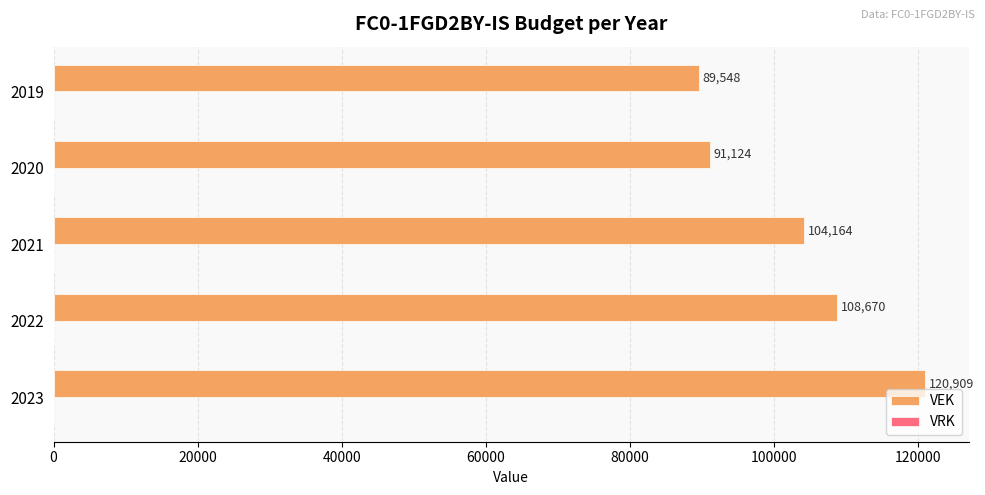

Count the number of data series in this chart.

1